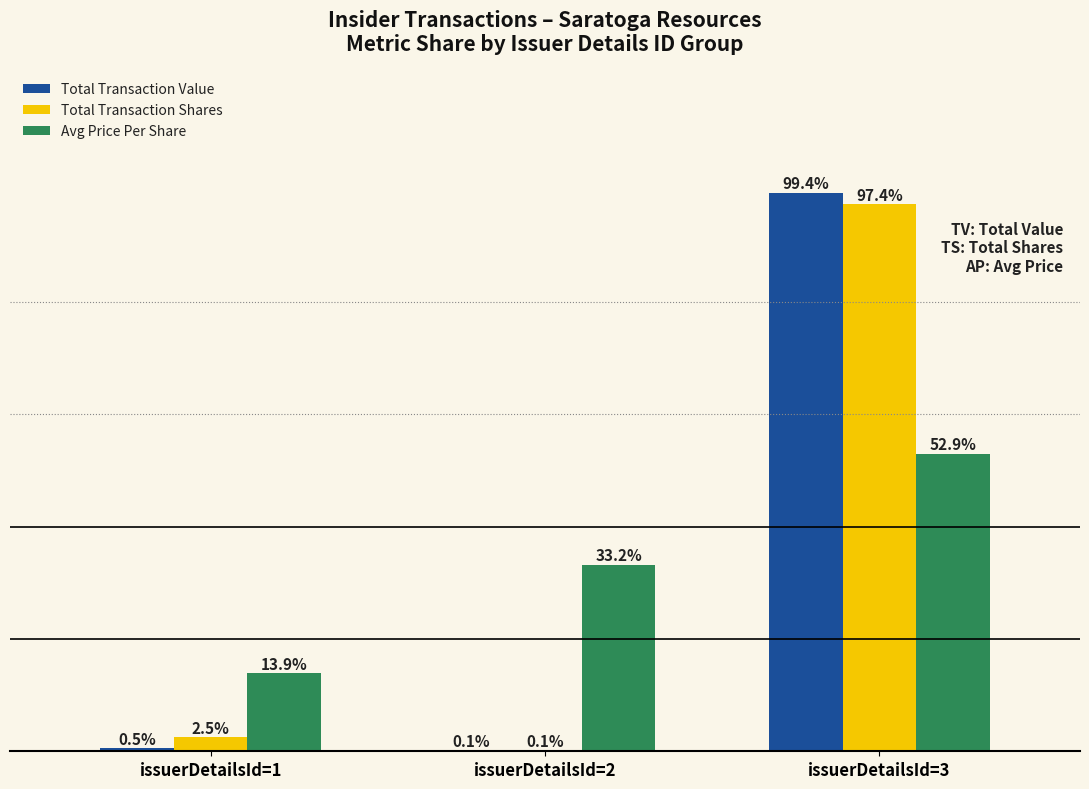

Is the value of Total Transaction Value at issuerDetailsId=2 greater than the value of Avg Price Per Share at issuerDetailsId=3?

No